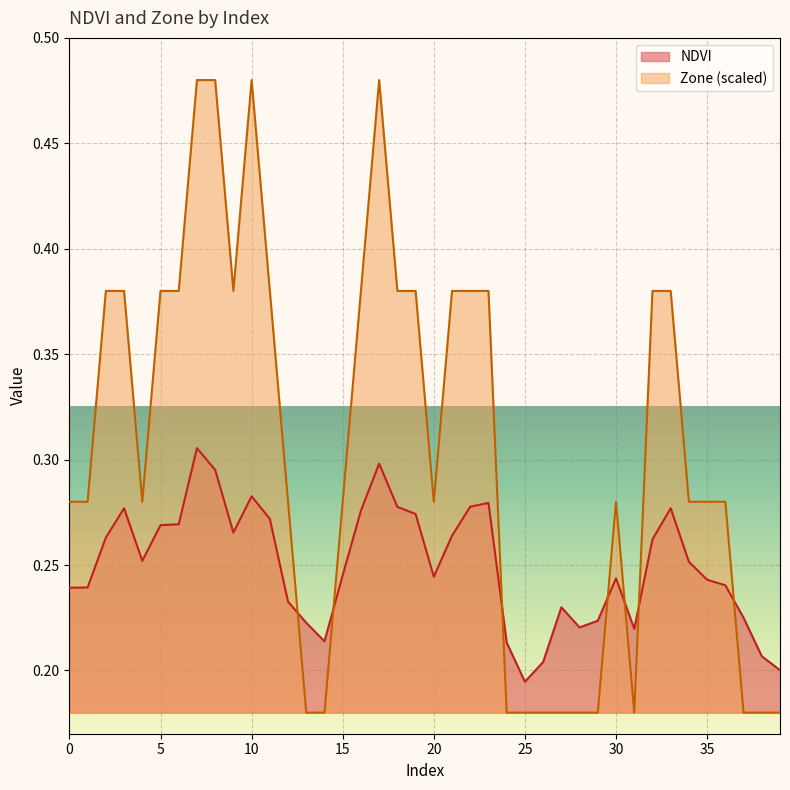

Which series has the largest total across all categories?

Zone (scaled)